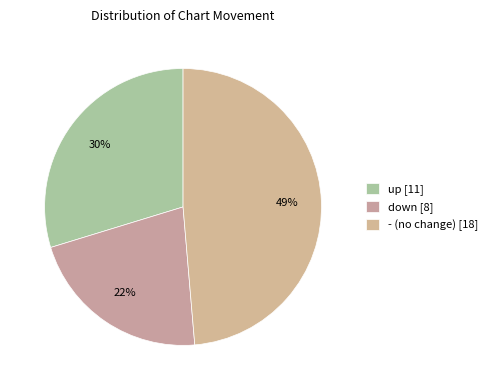

How many segments does this pie chart have?

3